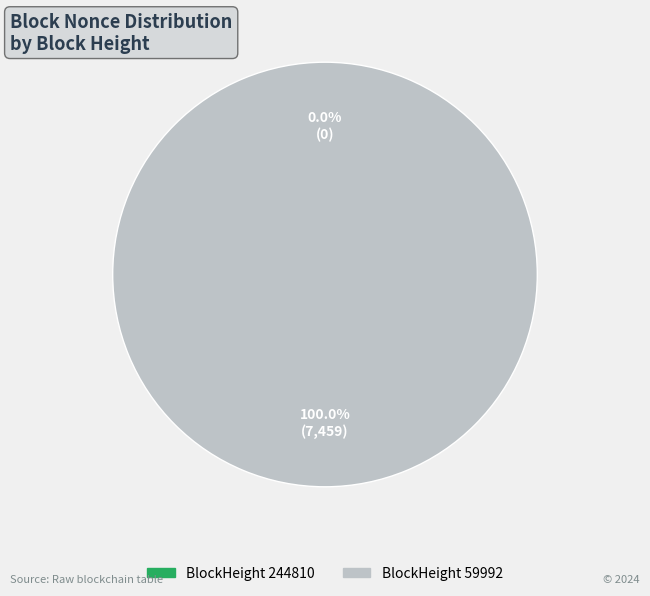

The 59992 slice represents 88% of the pie. True or false?

False